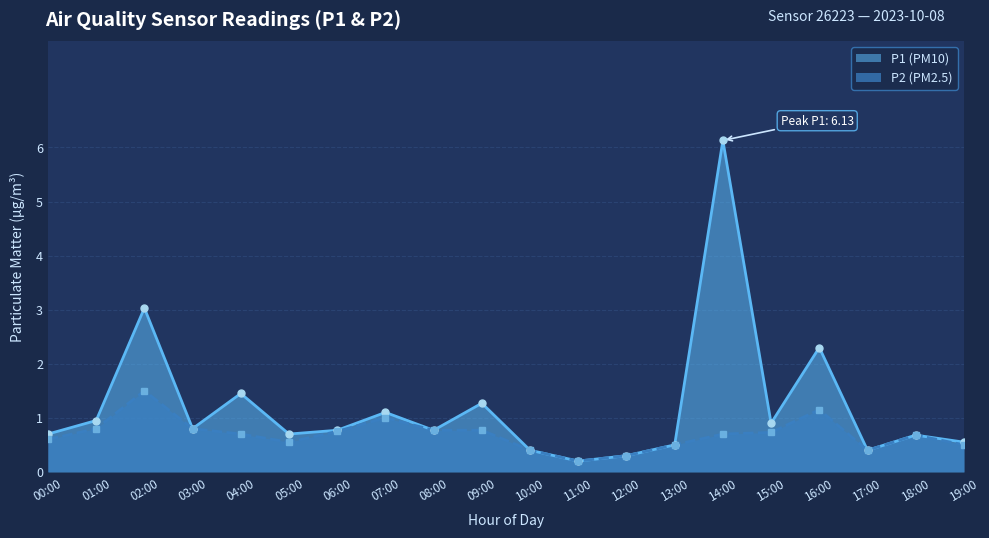

True or false: P1 and P2 cross at least once.

False